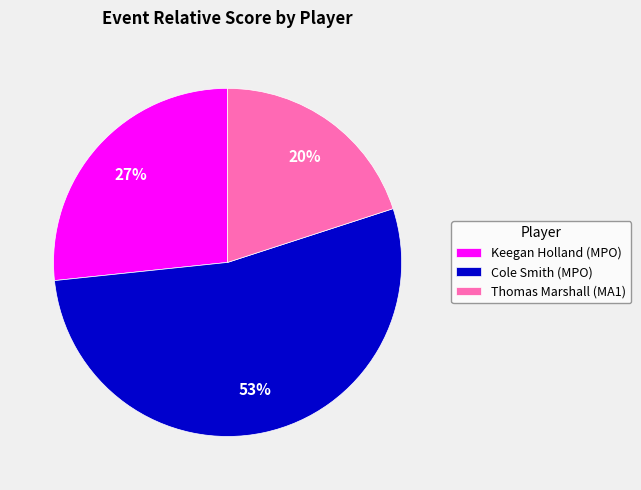

True or false: Cole Smith (MPO) accounts for 53% of the total.

True